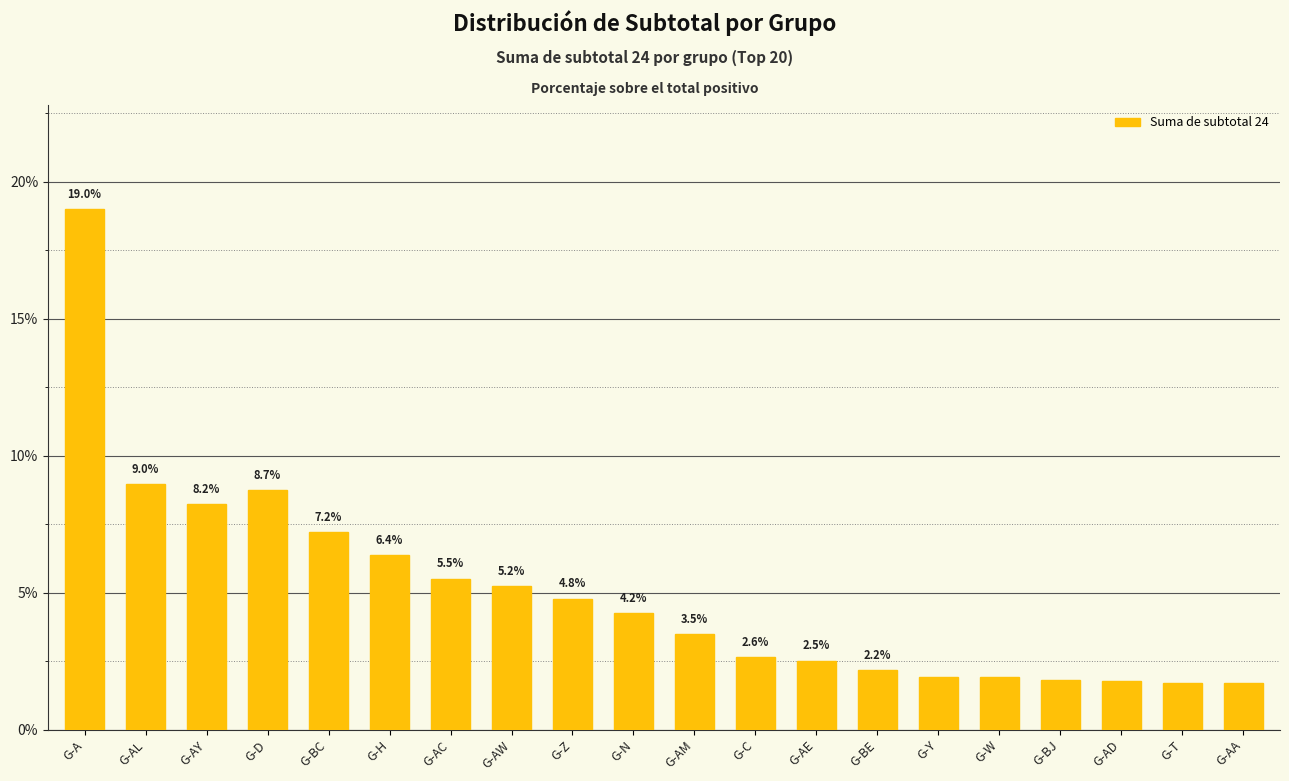

What is the ratio of the value at G-BE to the value at G-BJ?

1.2